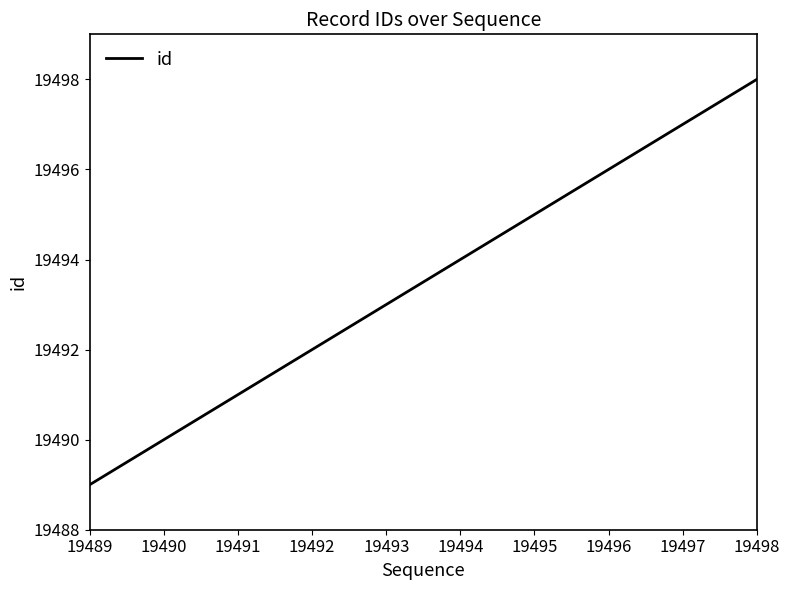

Reading left to right, what are all the values shown in this chart?

19489=19489	19490=19490	19491=19491	19492=19492	19493=19493	19494=19494	19495=19495	19496=19496	19497=19497	19498=19498